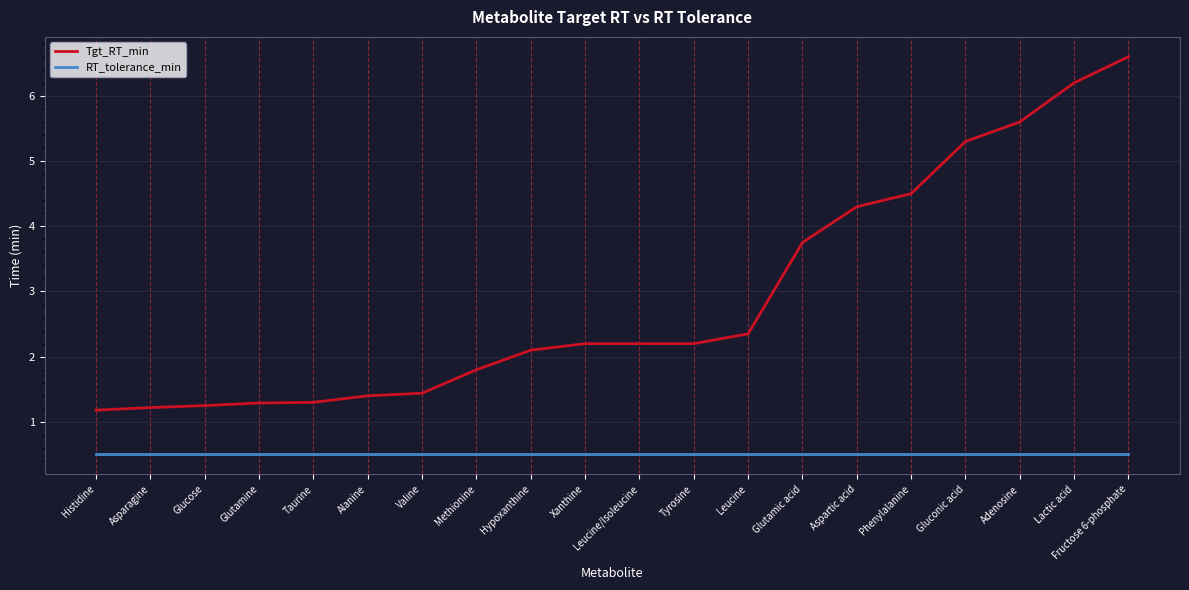

List the series in order of their overall mean, lowest first.

RT_tolerance_min, Tgt_RT_min